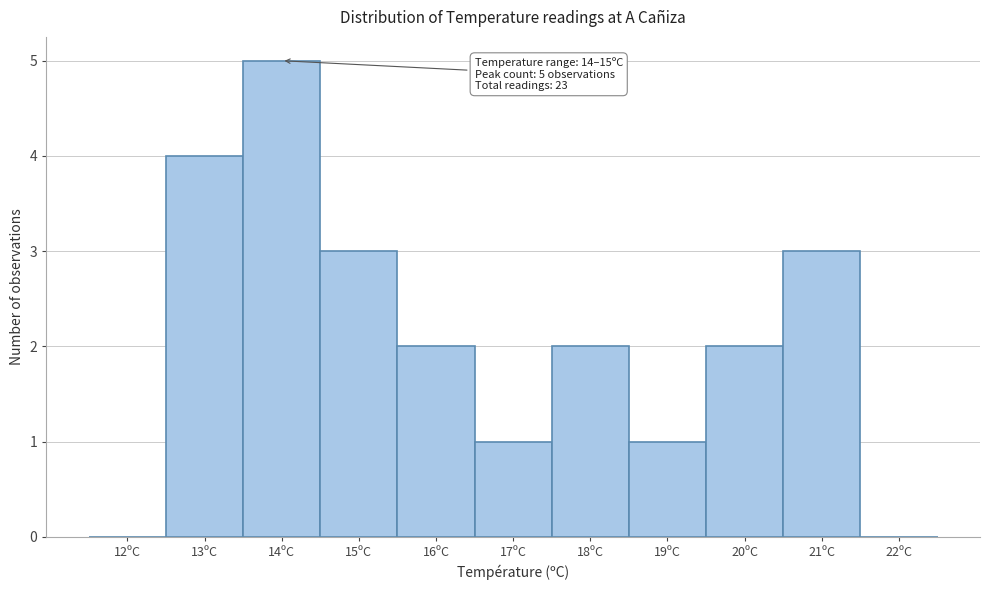

Reading left to right, list all the values displayed in this chart.

12ºC=0	13ºC=4	14ºC=5	15ºC=3	16ºC=2	17ºC=1	18ºC=2	19ºC=1	20ºC=2	21ºC=3	22ºC=0